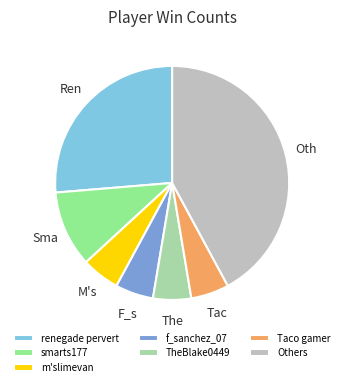

Is there a majority slice in this chart?

No